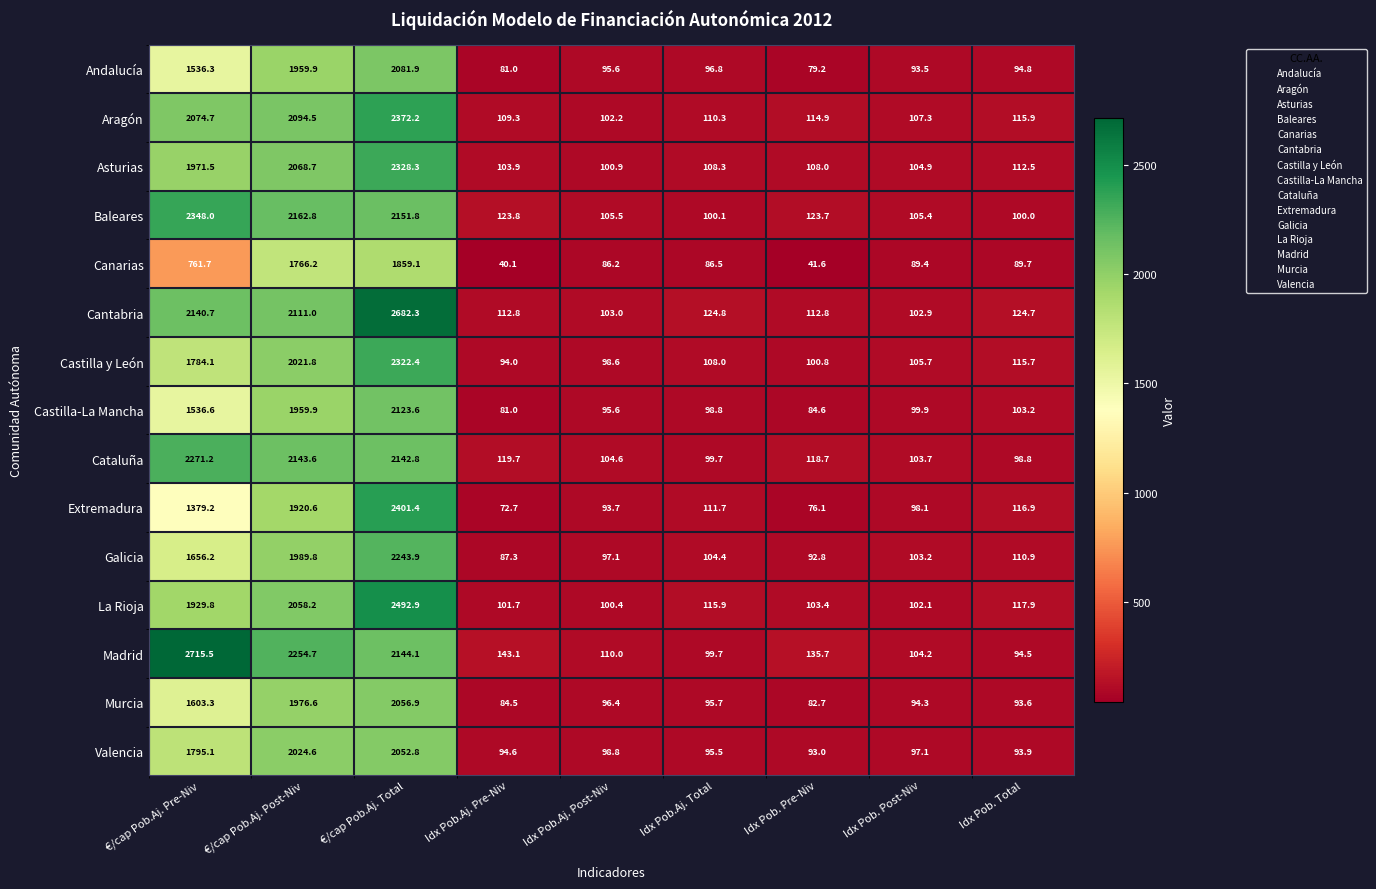

What is the greatest value displayed?

2715.5